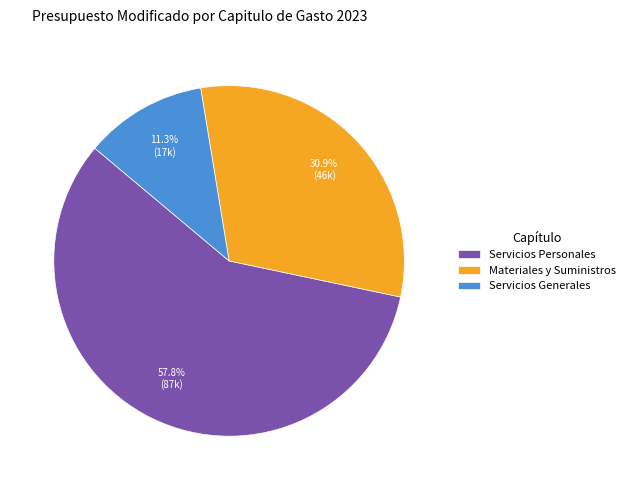

Rank the categories by value from highest to lowest.

Servicios Personales, Materiales y Suministros, Servicios Generales